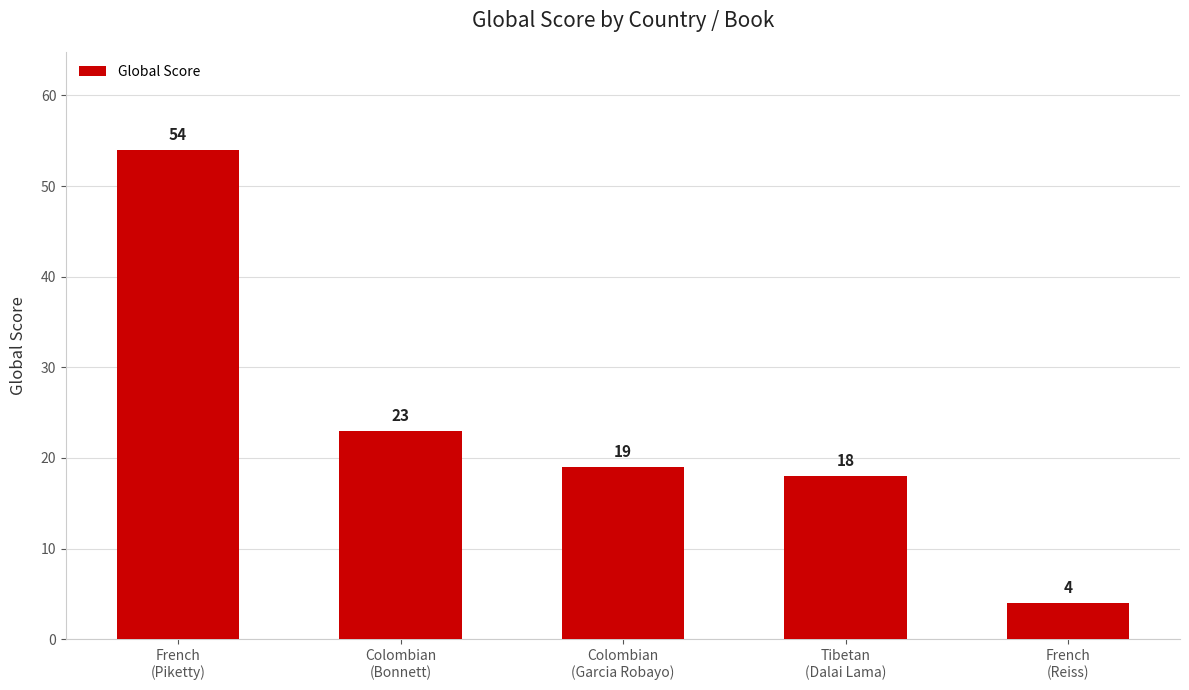

What is the minimum value shown in the chart?

4